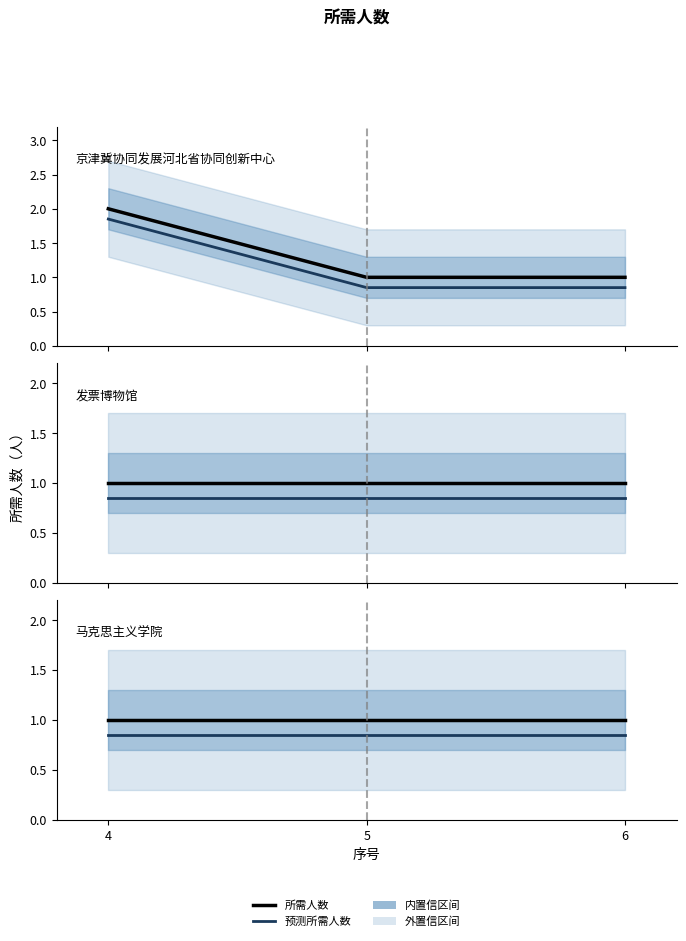

How many lines are shown in the chart?

2